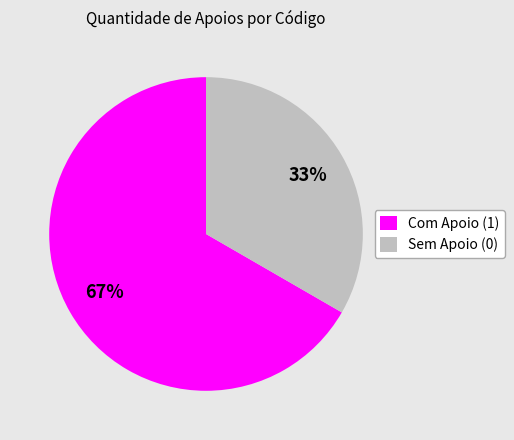

What percentage is the Sem Apoio (0) slice, to the nearest percent?

33%